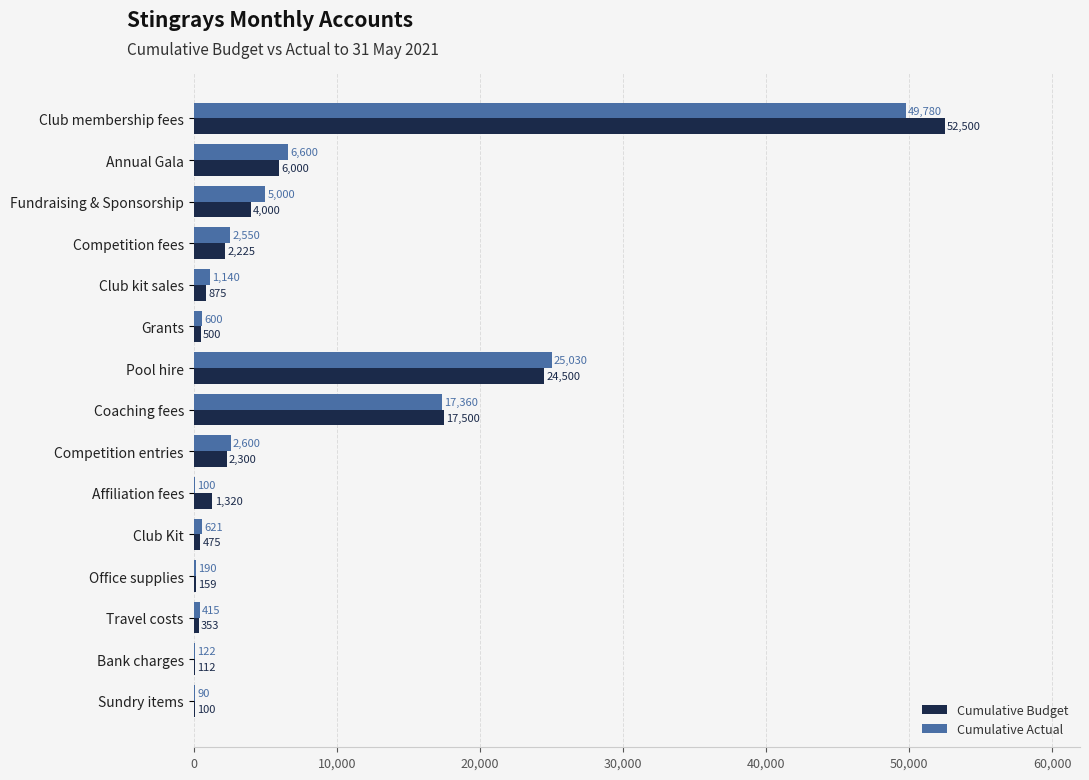

Which series changed the most between Competition fees and Club kit sales?

Cumulative Actual